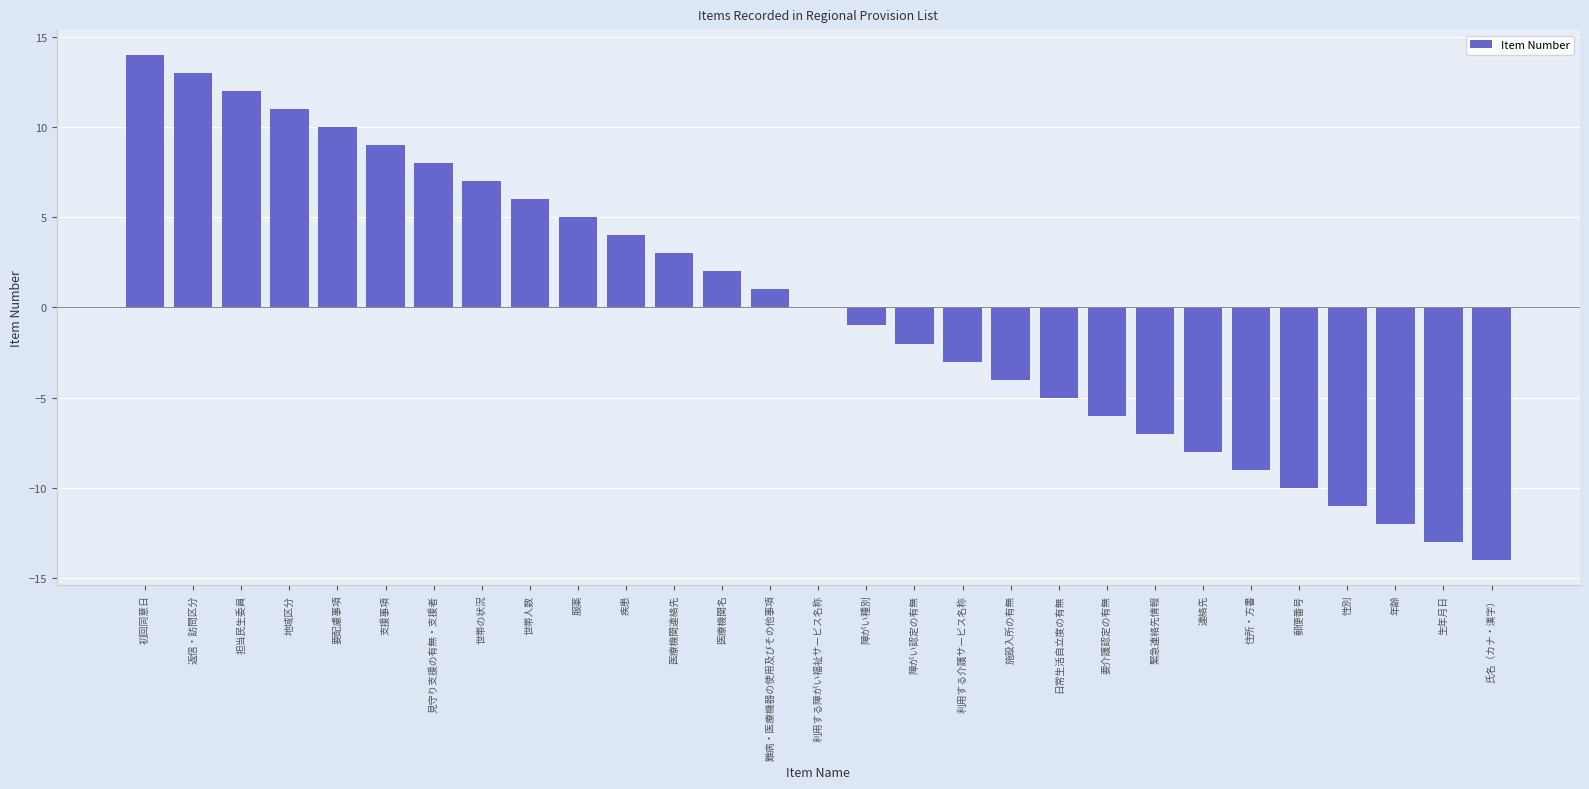

True or false: the data shows -8 at 連絡先.

True